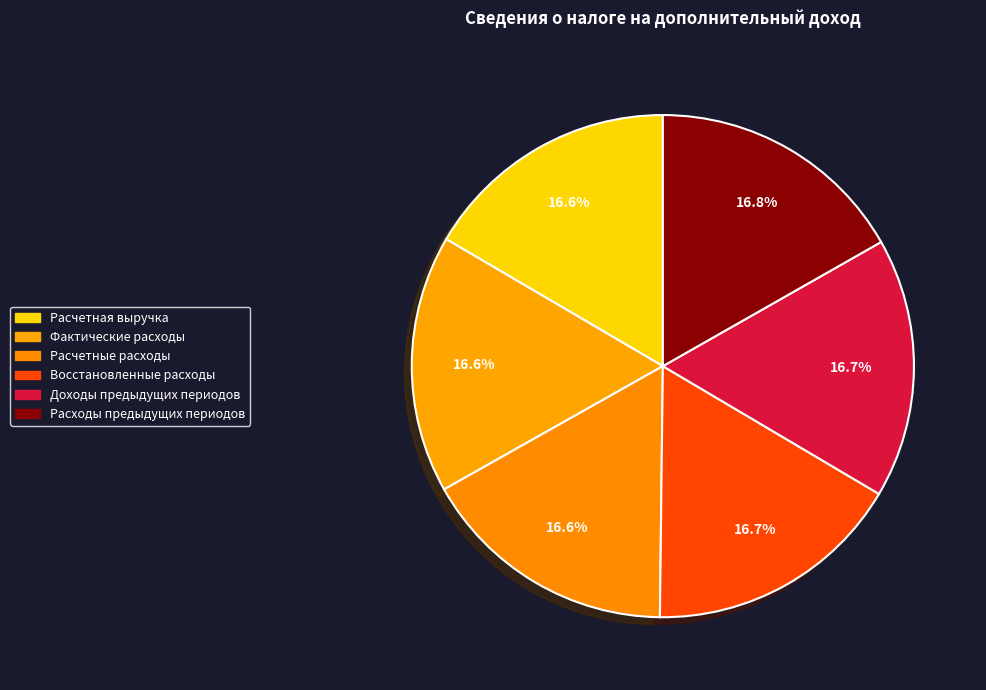

How many segments does this pie chart have?

6